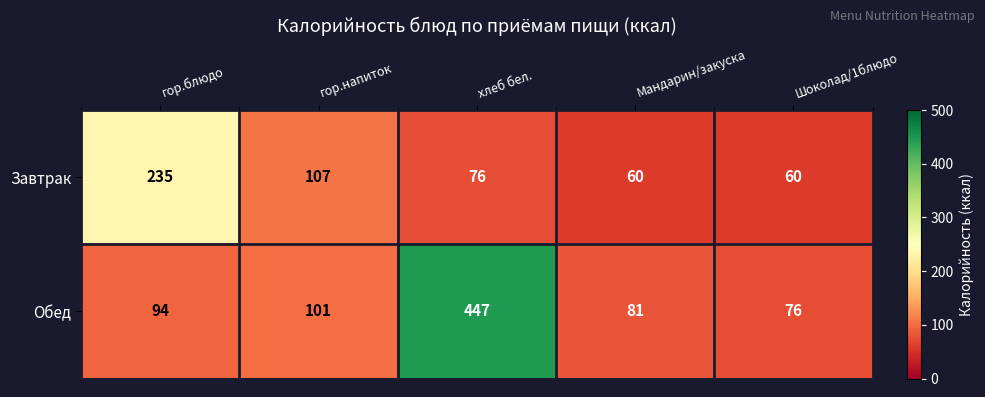

Rank the series at гор.блюдо from highest to lowest value.

Завтрак, Обед